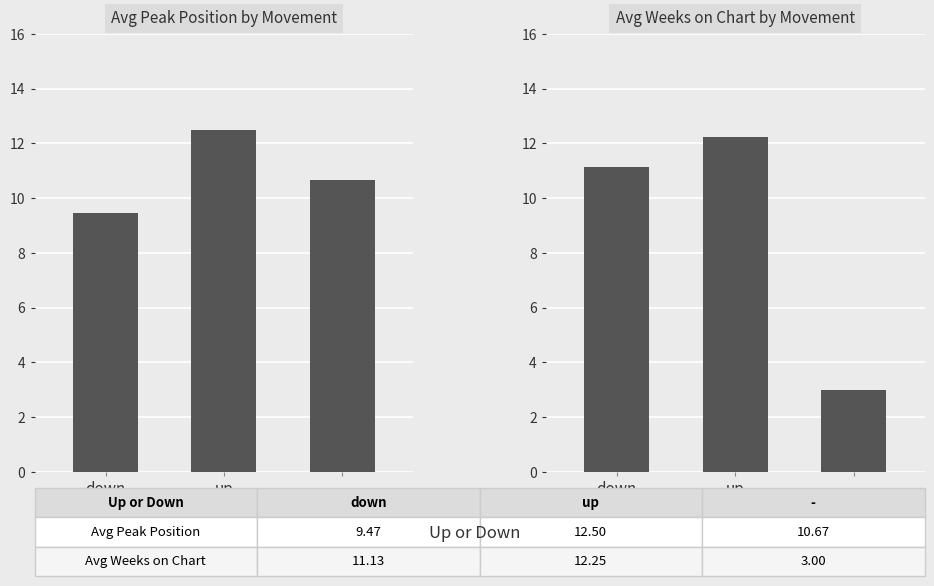

What is the difference between the highest and lowest values at -?

7.7